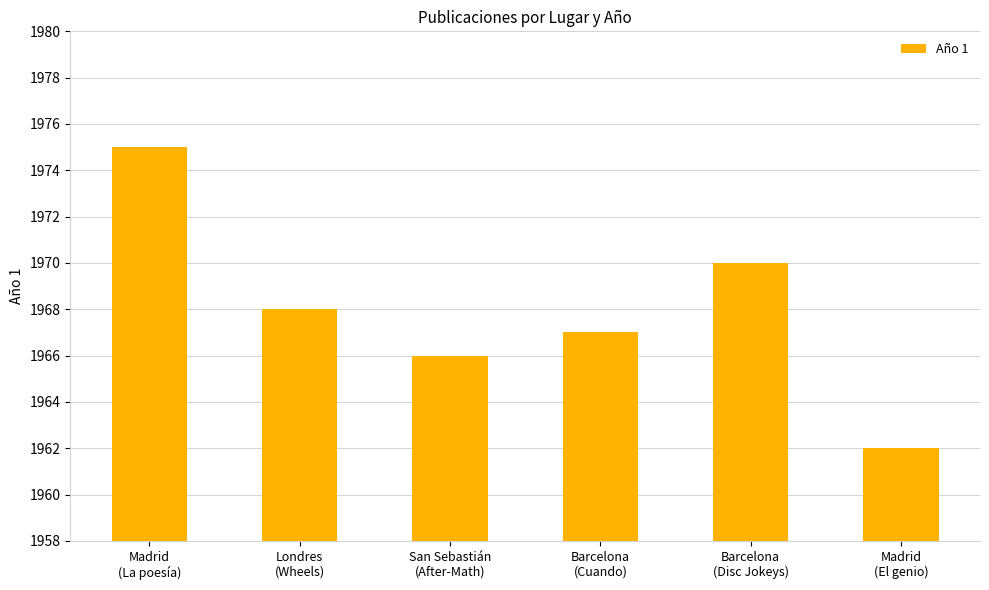

List the labels in order of value, largest first.

Madrid
(La poesía), Barcelona
(Disc Jokeys), Londres
(Wheels), Barcelona
(Cuando), San Sebastián
(After-Math), Madrid
(El genio)